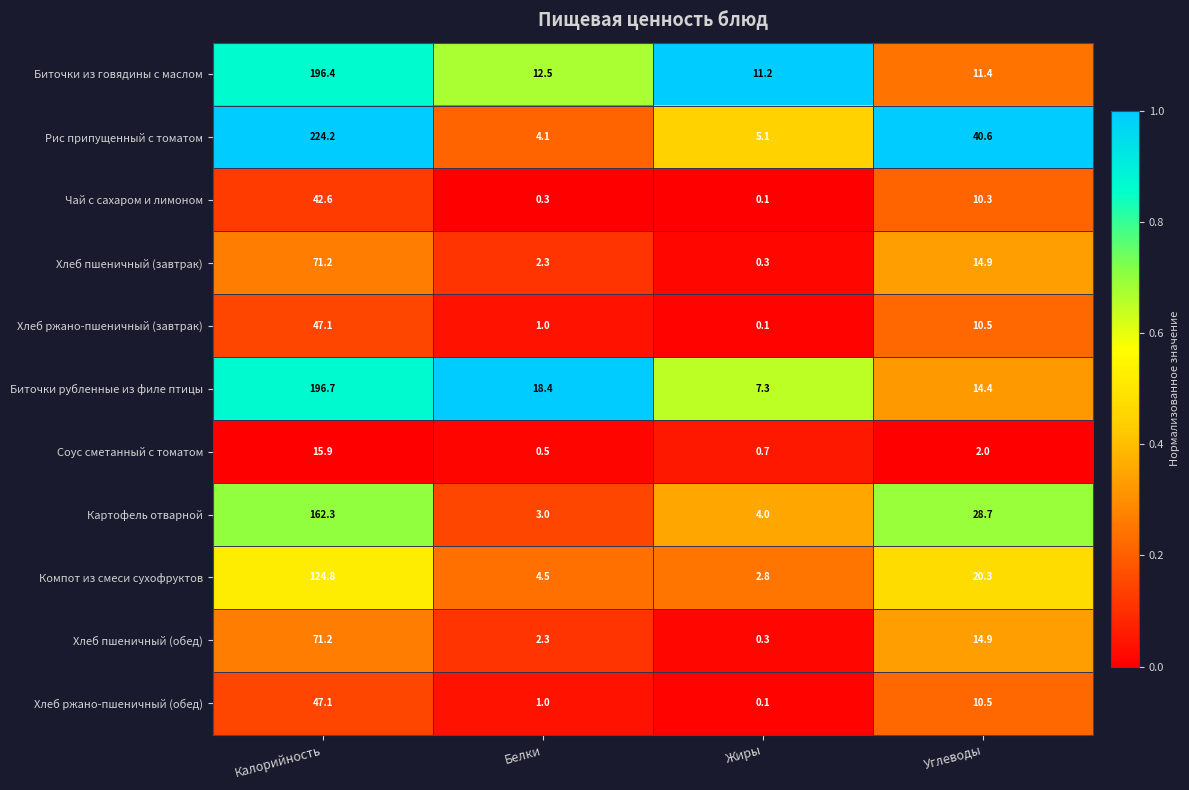

What is the difference between the second highest and second lowest values in the Хлеб ржано-пшеничный (обед) series?

9.5